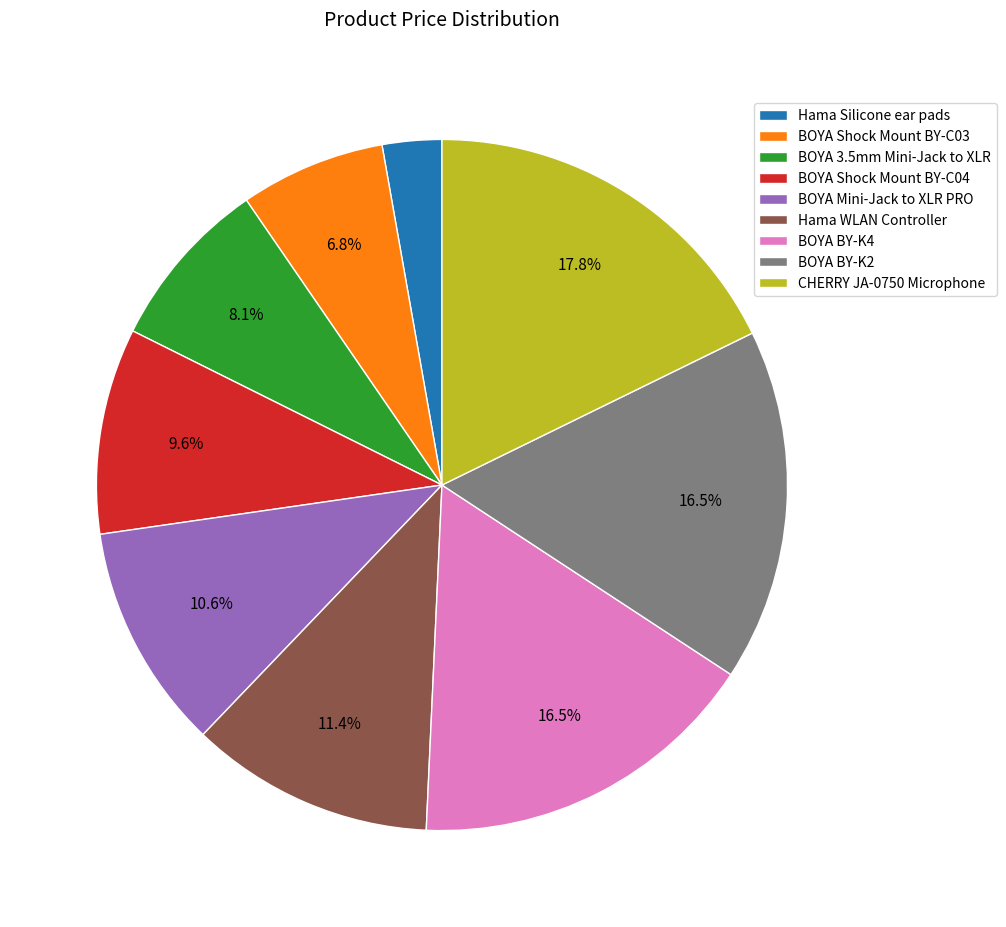

Between CHERRY JA-0750 Microphone and BOYA Shock Mount BY-C03, which is larger?

CHERRY JA-0750 Microphone